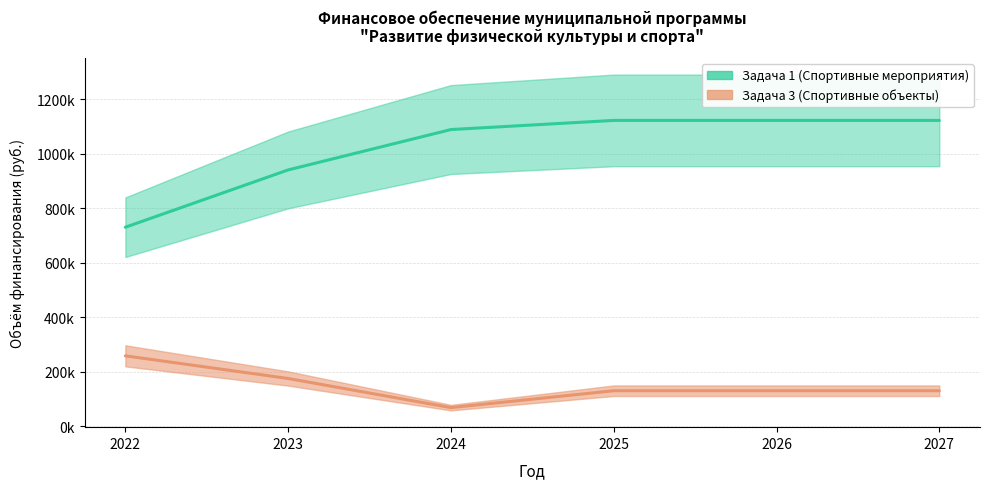

The Задача 3 (Спортивные объекты) series shows 60420.2 at 2025. True or false?

False